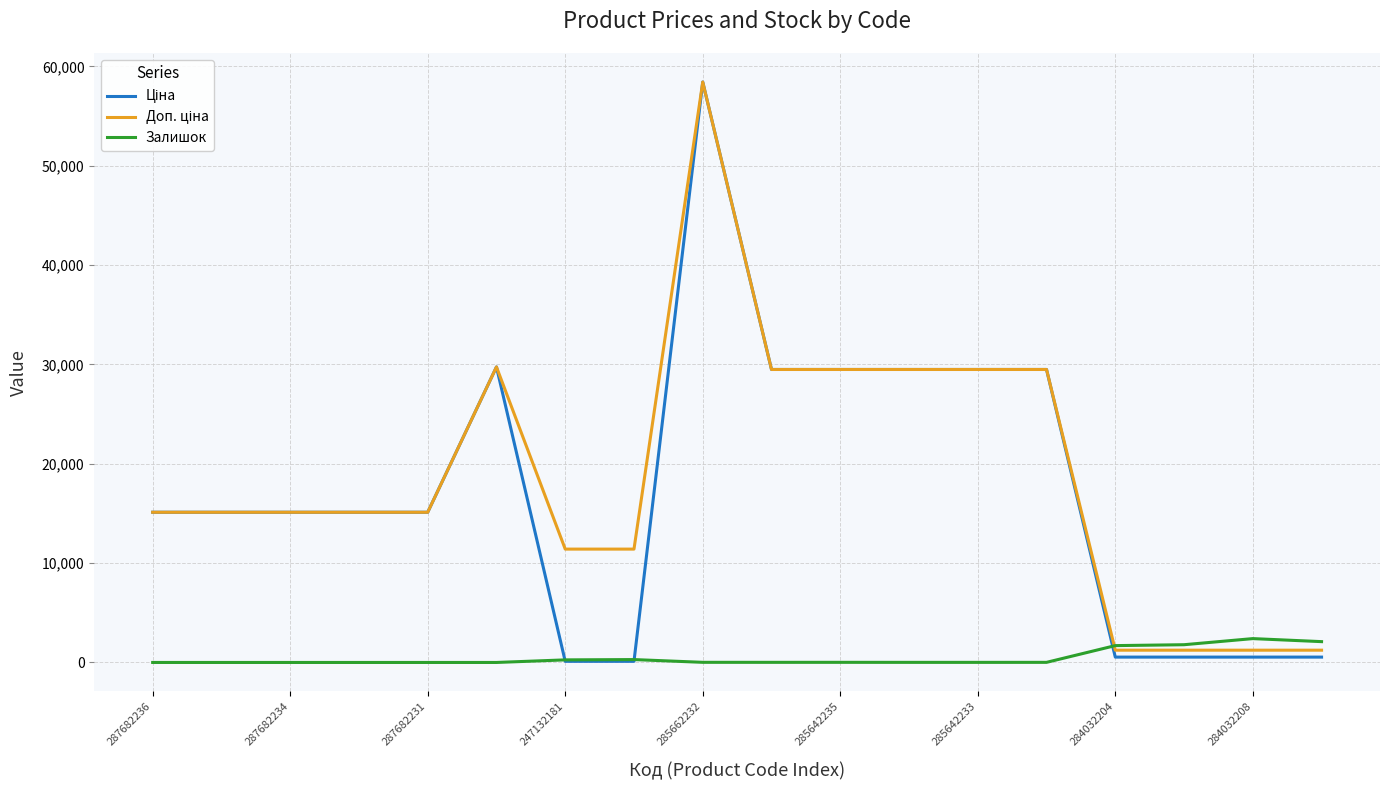

What is the difference between the maximum and second lowest values in the Залишок series?

2401.0